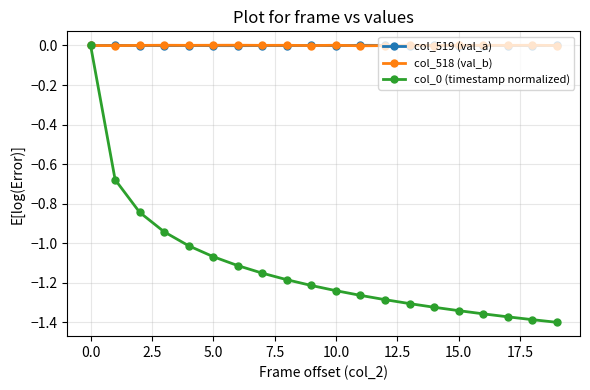

True or false: col_518 (val_b) has more than 0 points higher than both neighbors.

True